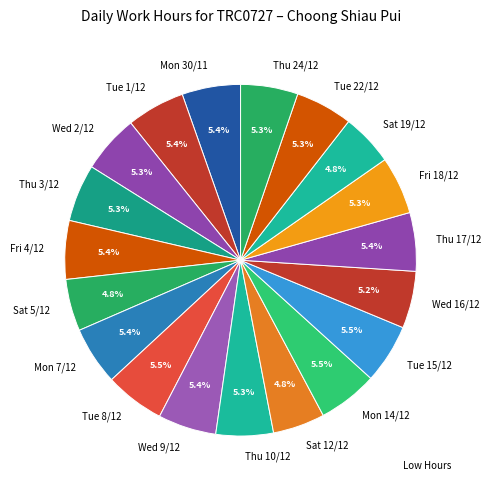

Is there a majority slice in this chart?

No